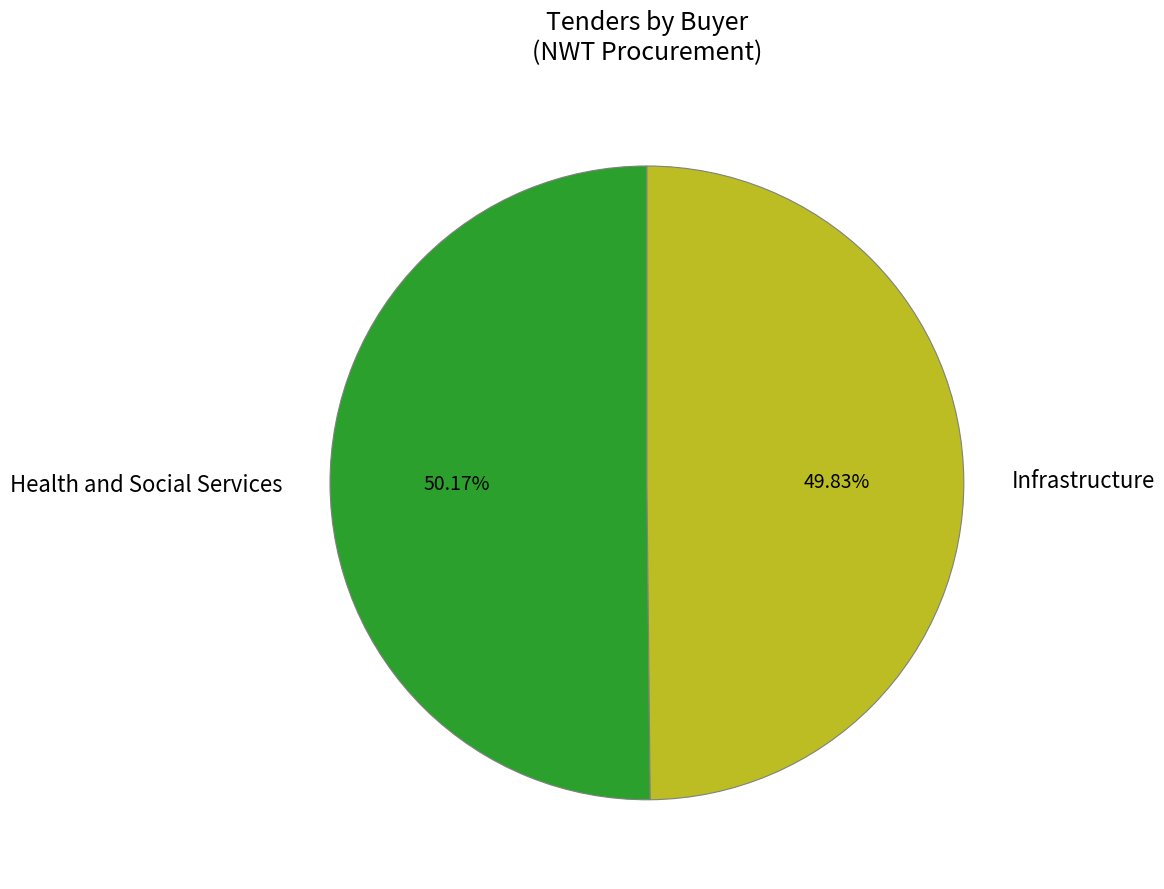

How many slices are in this pie chart?

2